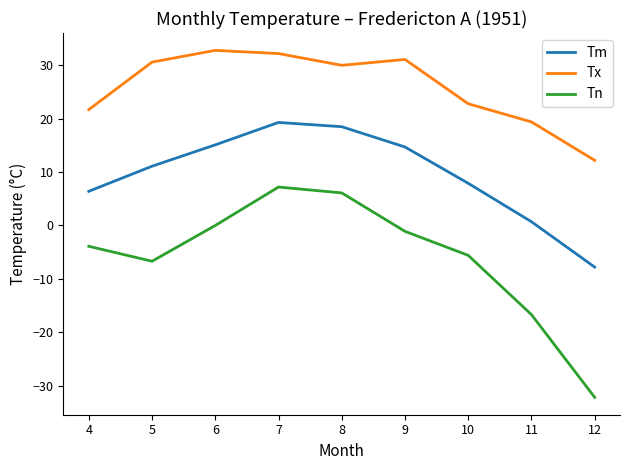

How many interior local valleys does the Tn series have?

1